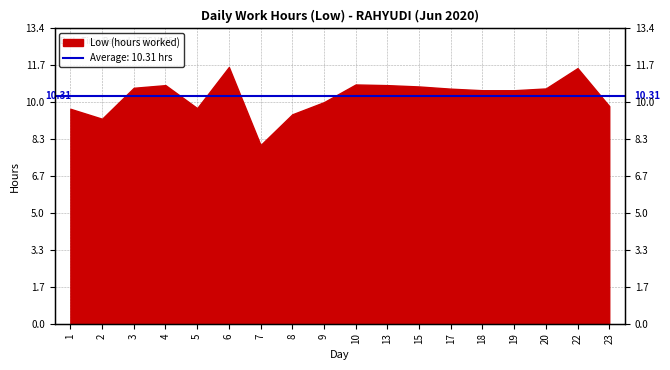

What is the value of the 14th point from the left?

10.6